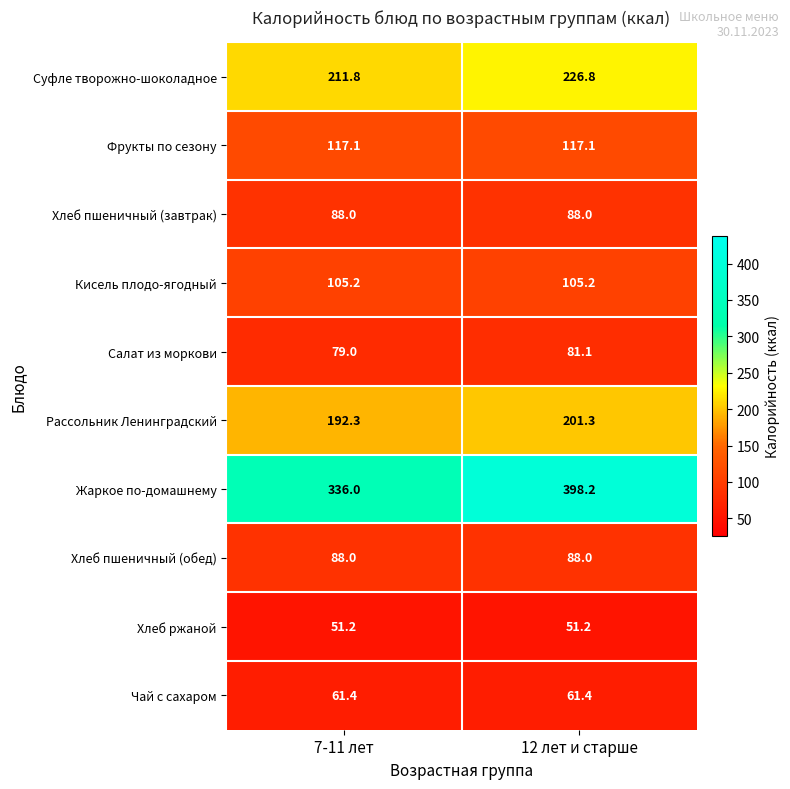

What is the spread (max minus min) of values at 7-11 лет?

284.8